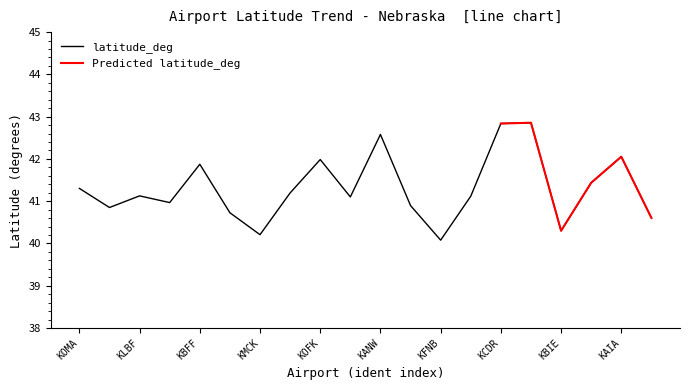

Count the number of categories in the chart.

20